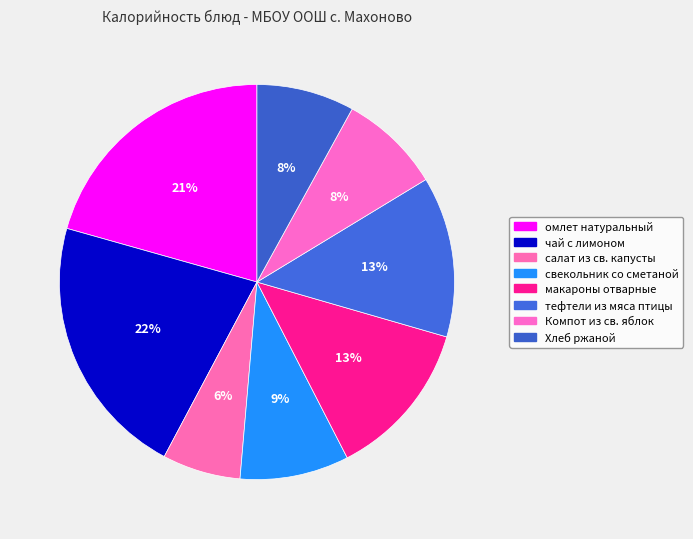

How many slices are in this pie chart?

8